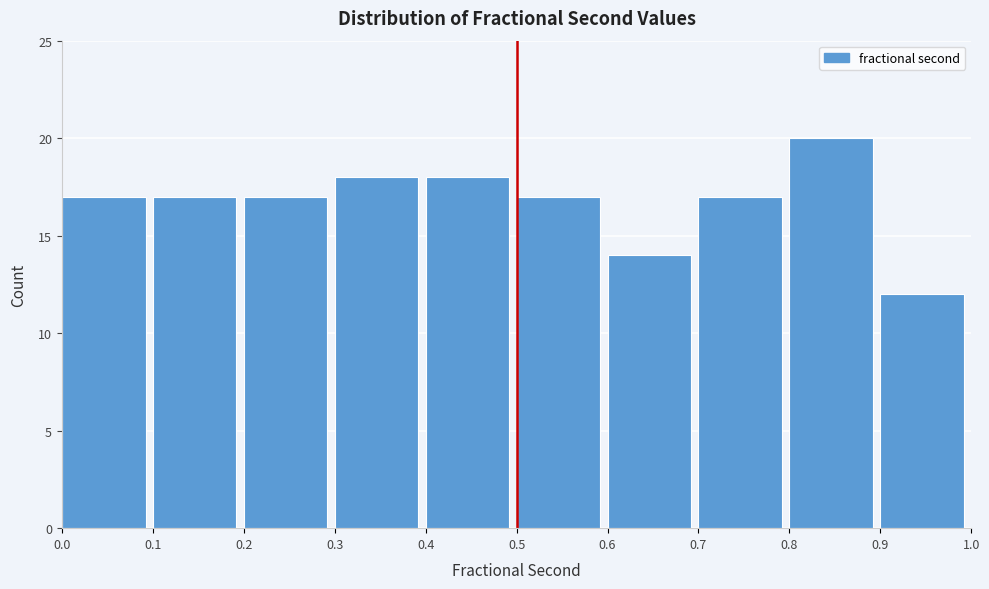

Which range on the x-axis has the tallest bar?

0.8 to 0.9